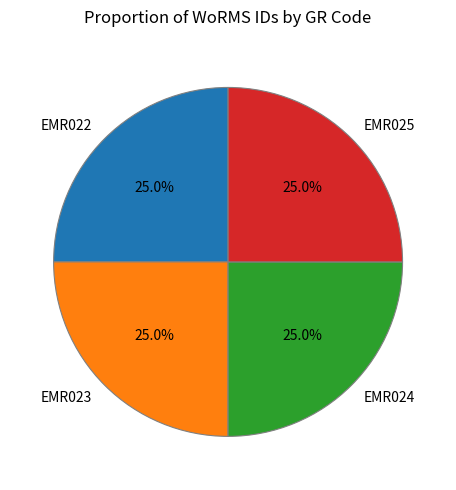

To the nearest percent, what is the combined percentage of EMR022 and EMR025?

50%